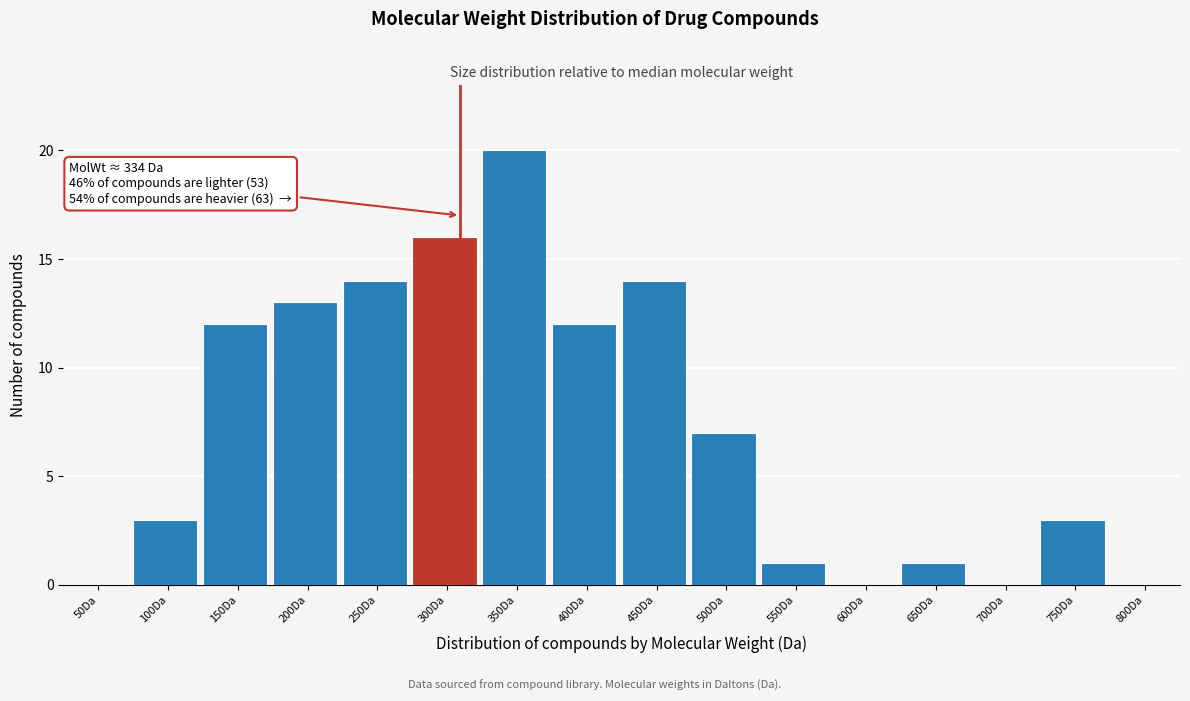

Reading left to right, extract all data points from this chart.

50Da=0	100Da=3	150Da=12	200Da=13	250Da=14	300Da=16	350Da=20	400Da=12	450Da=14	500Da=7	550Da=1	600Da=0	650Da=1	700Da=0	750Da=3	800Da=0